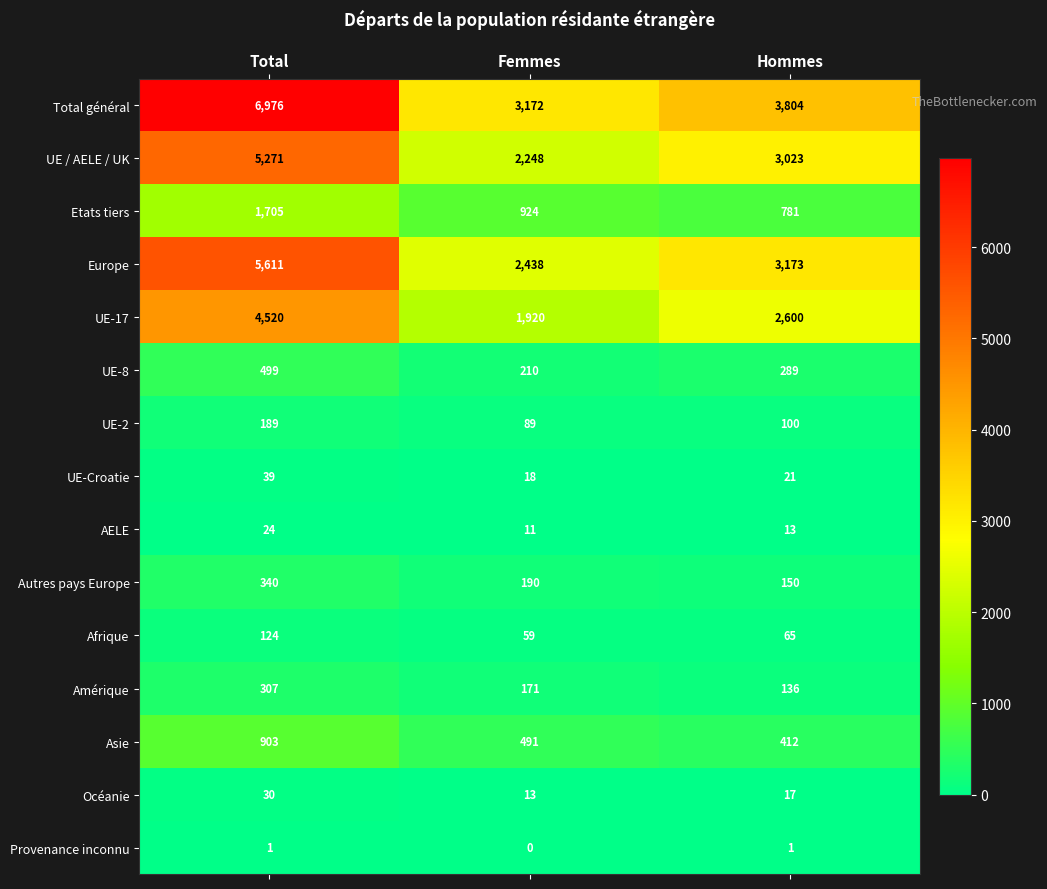

Which series has the largest range (max minus min)?

Total général